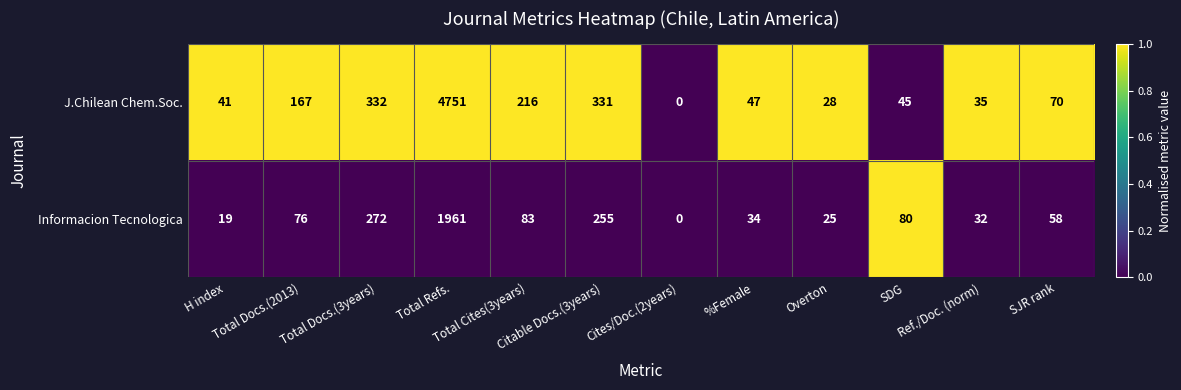

List the series in order of their peak value, lowest first.

Informacion Tecnologica, J.Chilean Chem.Soc.